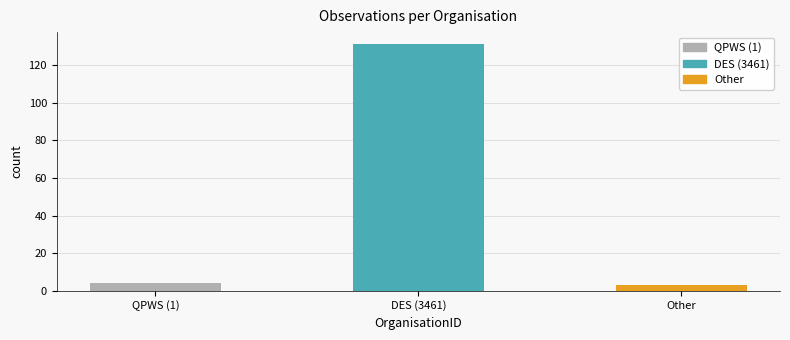

What is the minimum value shown in the chart?

3